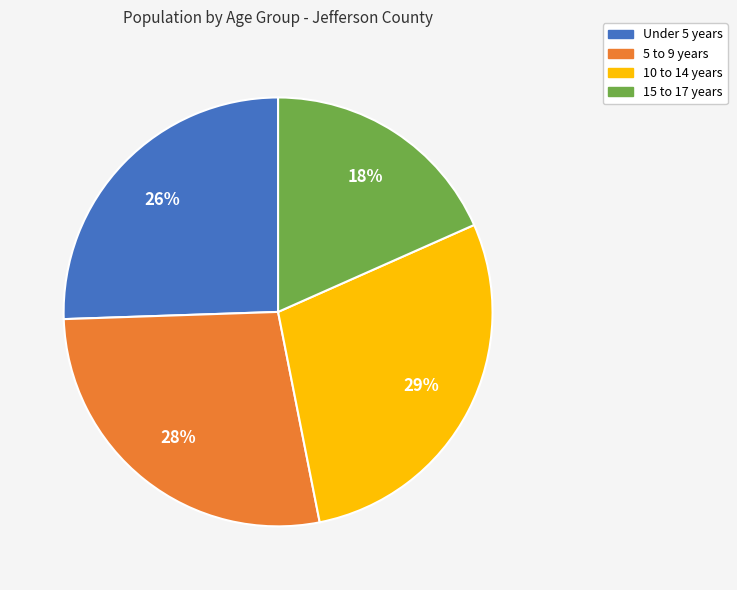

What is the largest slice in the pie chart?

10 to 14 years